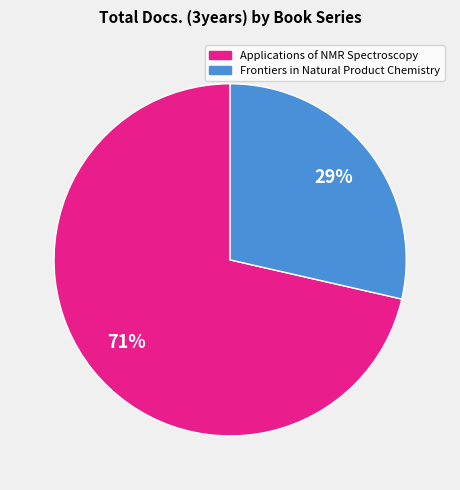

Is it true that Frontiers in Natural Product Chemistry is 40% of the pie?

False